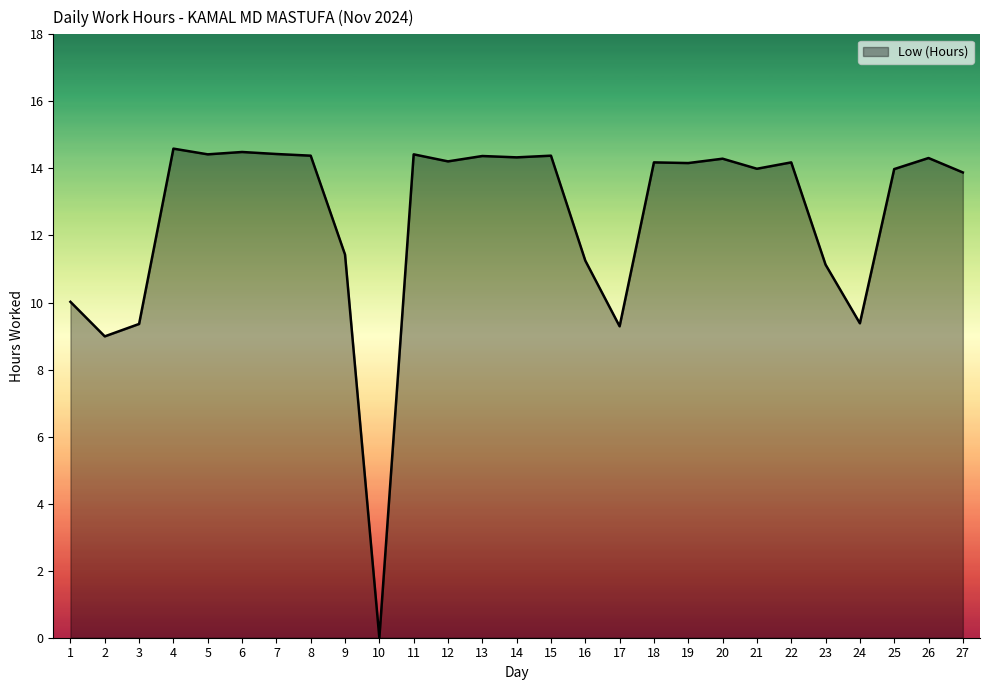

What is the change in value from 3 to 25?

+4.6